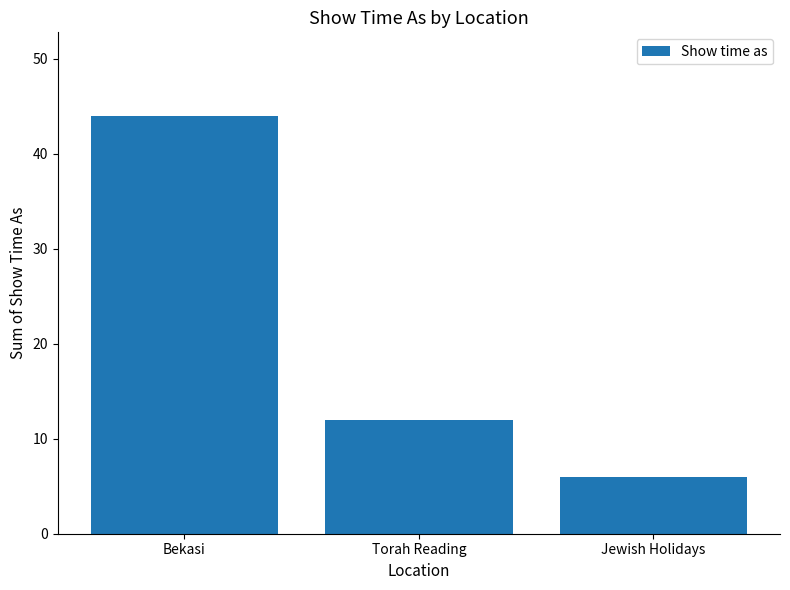

Rank the categories by value from highest to lowest.

Bekasi, Torah Reading, Jewish Holidays